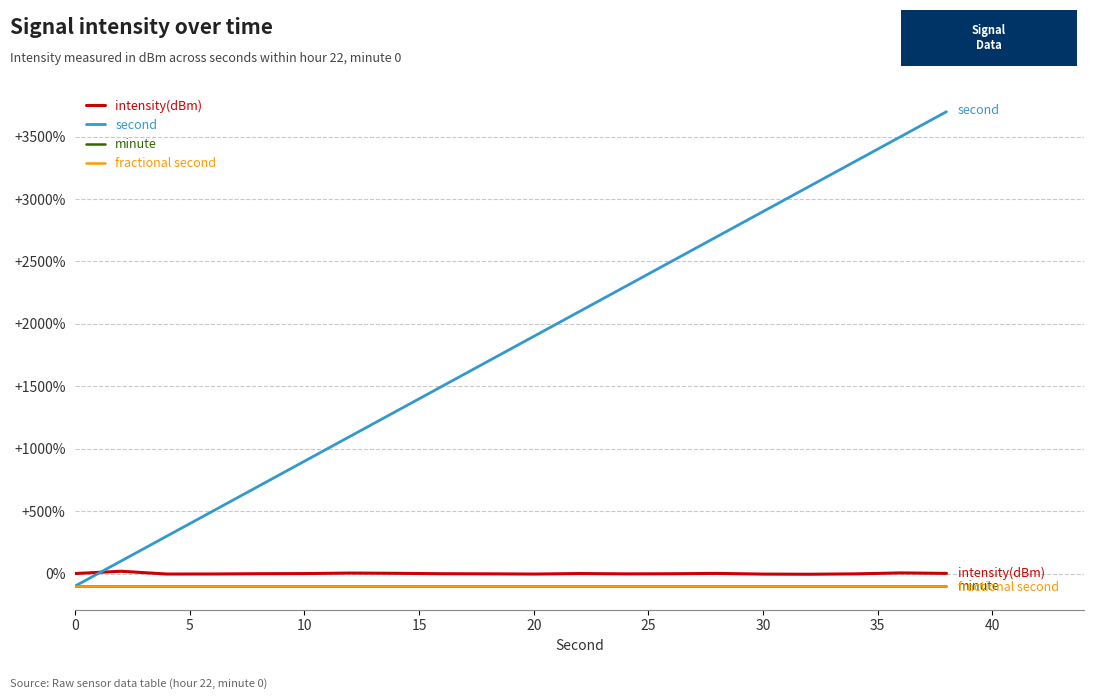

Does the chart display data point markers on the line(s)?

No